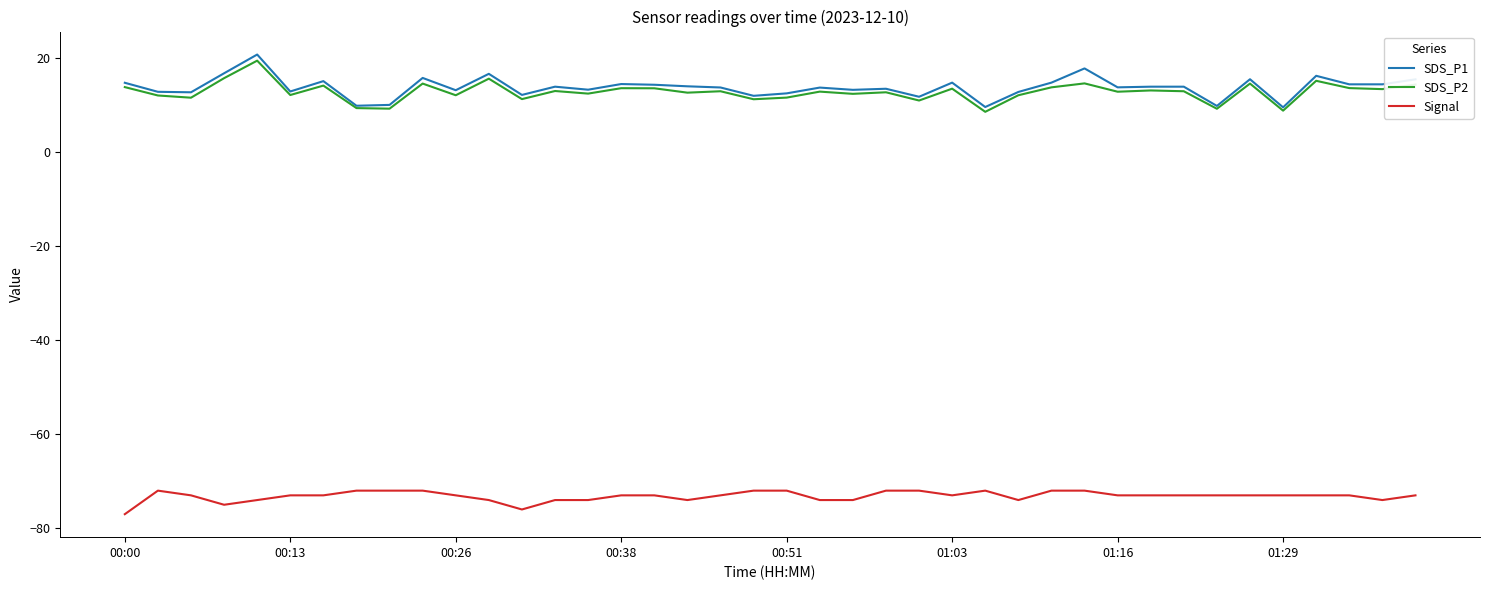

Which series has the widest spread of values?

SDS_P1